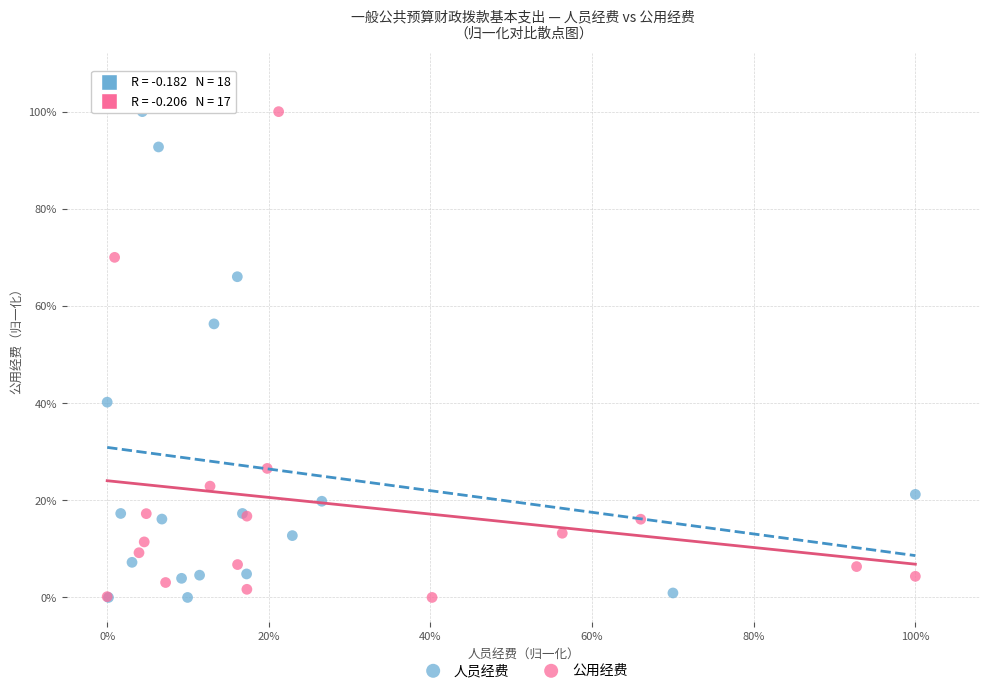

What are all the series names shown in the legend?

人员经费, 公用经费